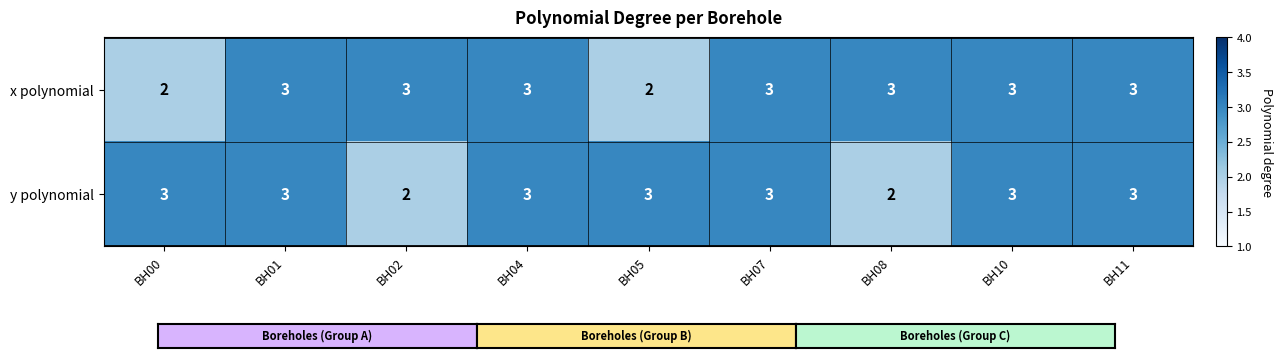

Rank the series at BH00 from highest to lowest value.

y polynomial, x polynomial